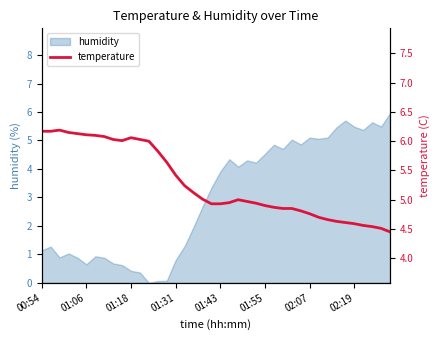

How many values exceed 5?

19